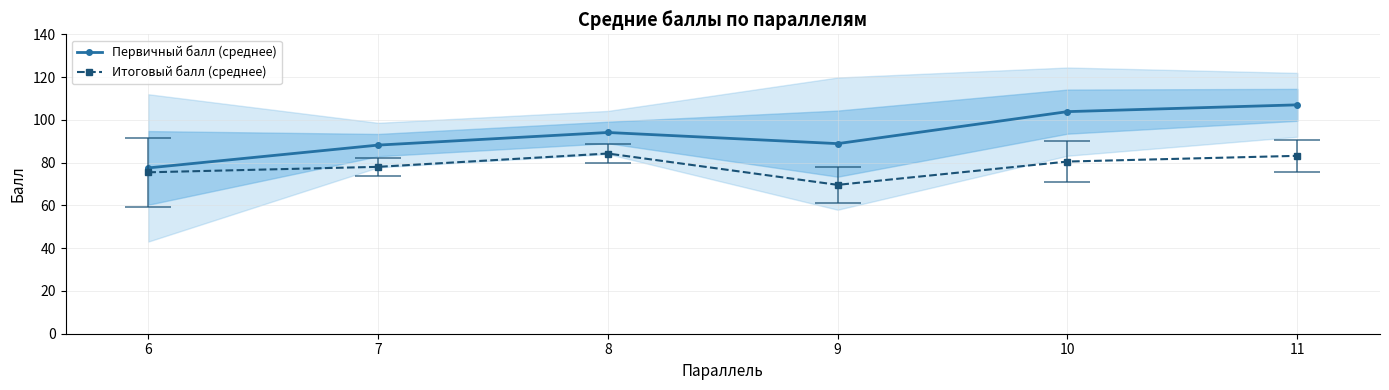

True or false: Итоговый балл (среднее) and Первичный балл (среднее) cross at least once.

False